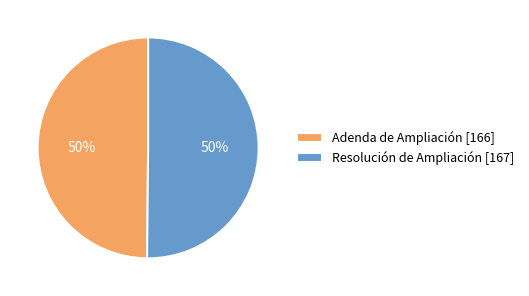

To the nearest percent, what is the combined percentage of Resolución de Ampliación and Adenda de Ampliación?

100%